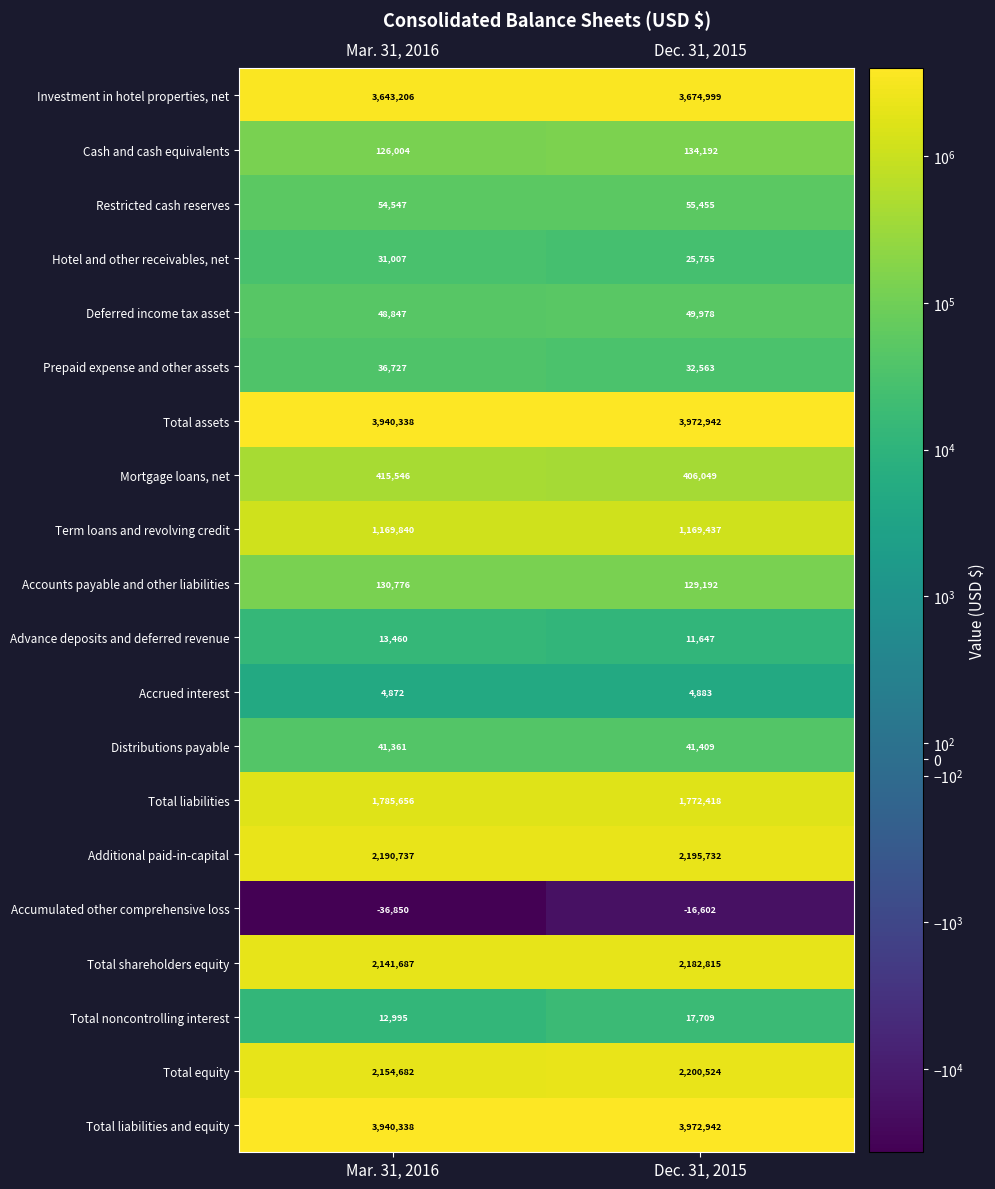

Where is Accumulated other comprehensive loss nearest to the value -26726?

Mar. 31, 2016